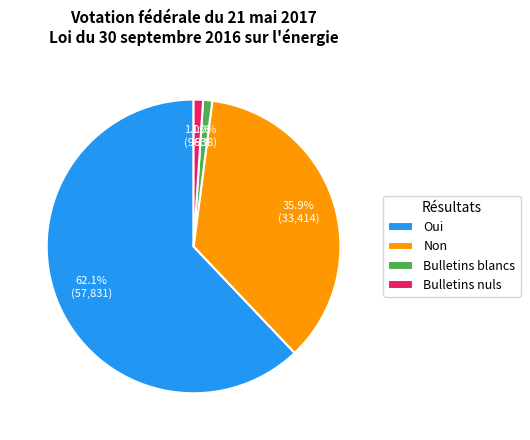

What is the largest slice in the pie chart?

Oui